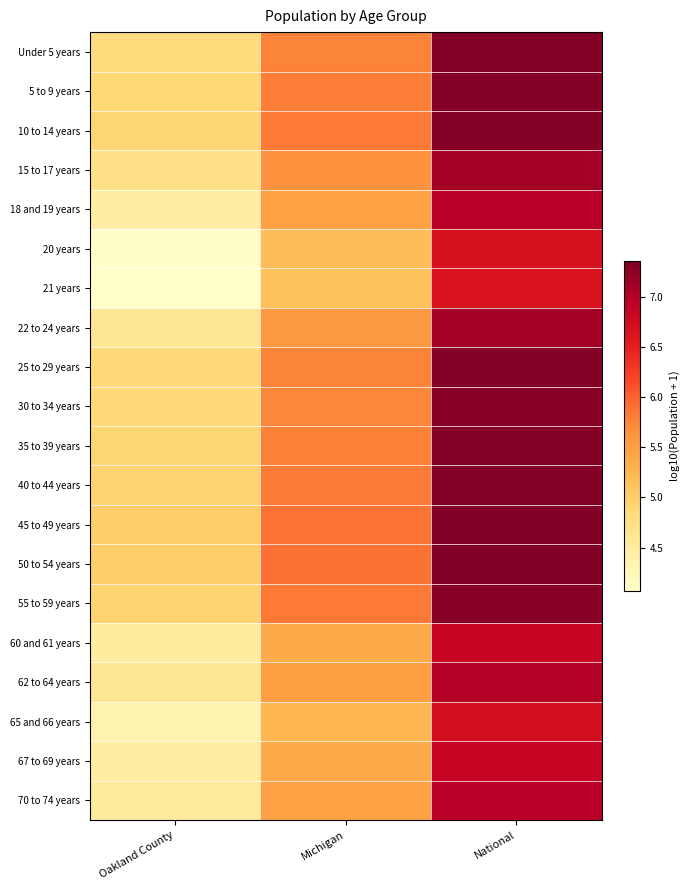

Reading right to left, list all the values displayed in this chart.

Under 5 years: National=7.3	Michigan=5.8	Oakland County=4.8
5 to 9 years: National=7.3	Michigan=5.8	Oakland County=4.9
10 to 14 years: National=7.3	Michigan=5.8	Oakland County=4.9
15 to 17 years: National=7.1	Michigan=5.6	Oakland County=4.7
18 and 19 years: National=7.0	Michigan=5.5	Oakland County=4.4
20 years: National=6.7	Michigan=5.2	Oakland County=4.1
21 years: National=6.6	Michigan=5.1	Oakland County=4.1
22 to 24 years: National=7.1	Michigan=5.6	Oakland County=4.6
25 to 29 years: National=7.3	Michigan=5.8	Oakland County=4.9
30 to 34 years: National=7.3	Michigan=5.8	Oakland County=4.9
35 to 39 years: National=7.3	Michigan=5.8	Oakland County=4.9
40 to 44 years: National=7.3	Michigan=5.8	Oakland County=5.0
45 to 49 years: National=7.4	Michigan=5.9	Oakland County=5.0
50 to 54 years: National=7.3	Michigan=5.9	Oakland County=5.0
55 to 59 years: National=7.3	Michigan=5.8	Oakland County=4.9
60 and 61 years: National=6.9	Michigan=5.4	Oakland County=4.5
62 to 64 years: National=7.0	Michigan=5.5	Oakland County=4.6
65 and 66 years: National=6.7	Michigan=5.2	Oakland County=4.3
67 to 69 years: National=6.9	Michigan=5.4	Oakland County=4.5
70 to 74 years: National=7.0	Michigan=5.5	Oakland County=4.5